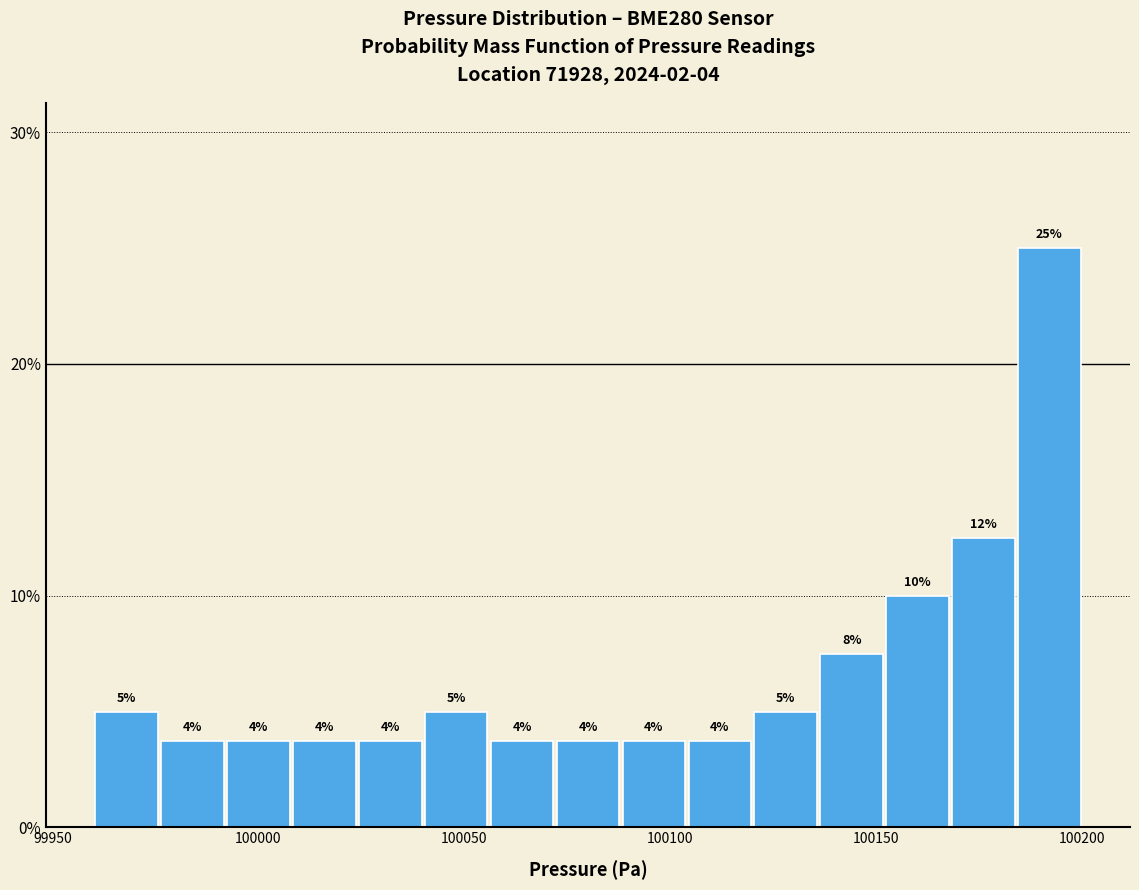

Read against the x-axis, roughly where is the centre of the tallest bar?

100190